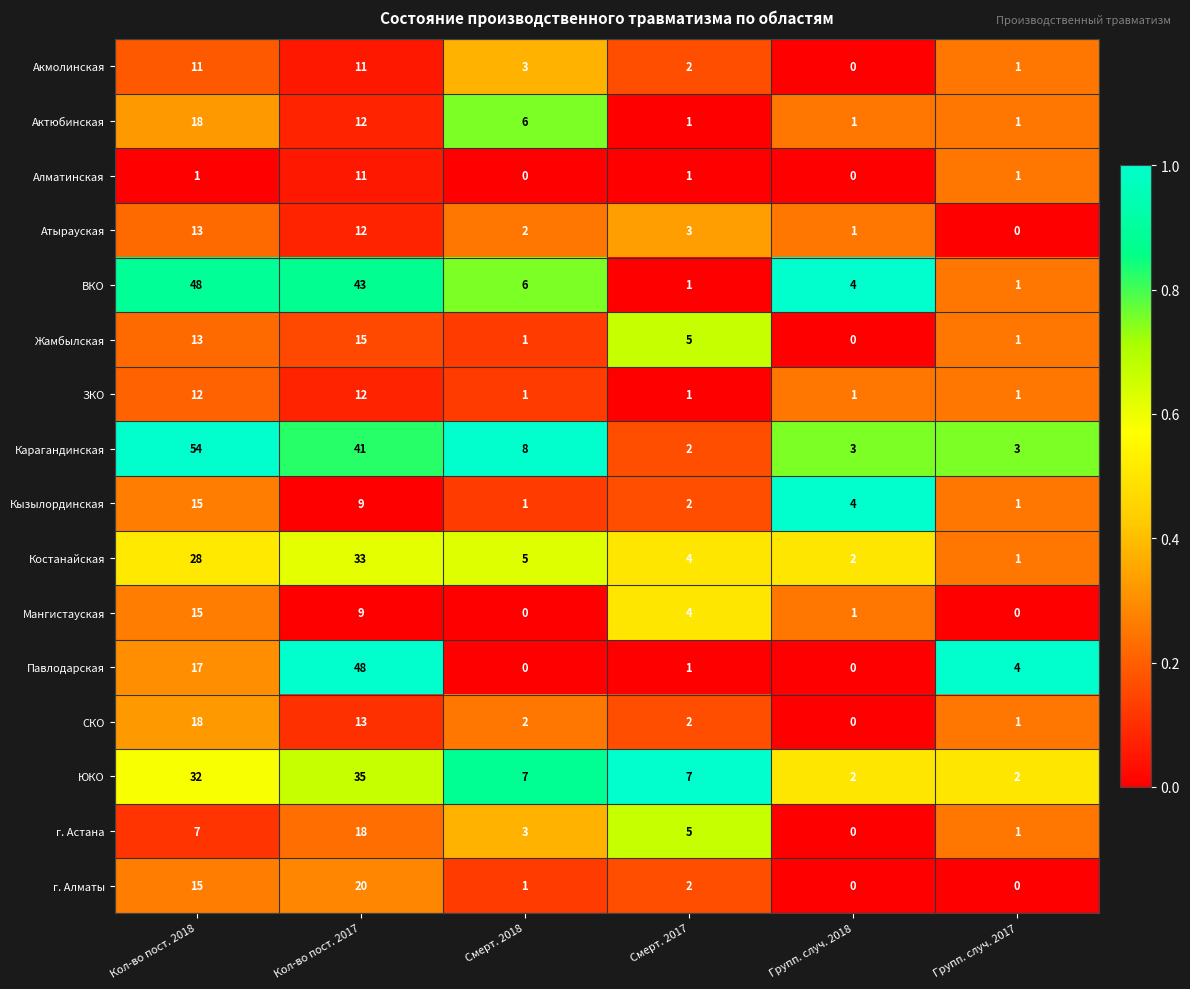

True or false: Атырауская has a value of 1 at Групп. случ. 2018.

True